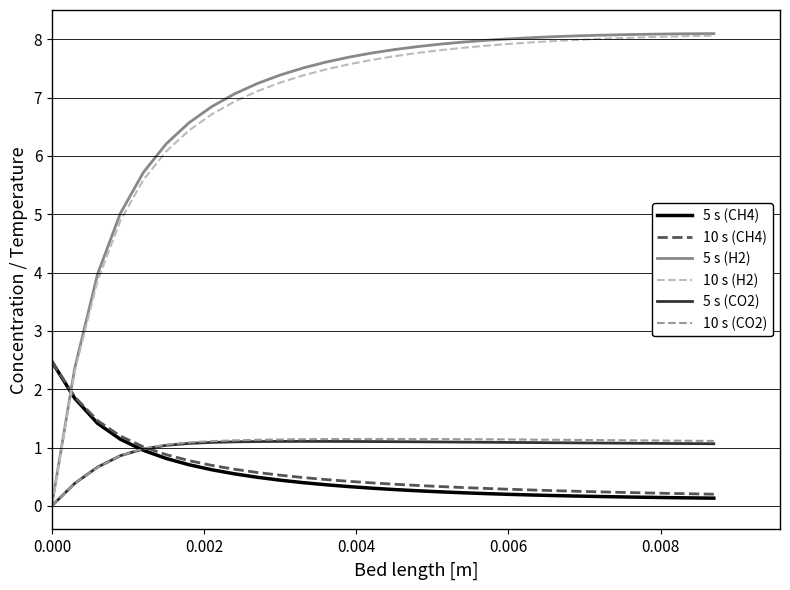

Which series has the widest spread of values?

5 s (H2)